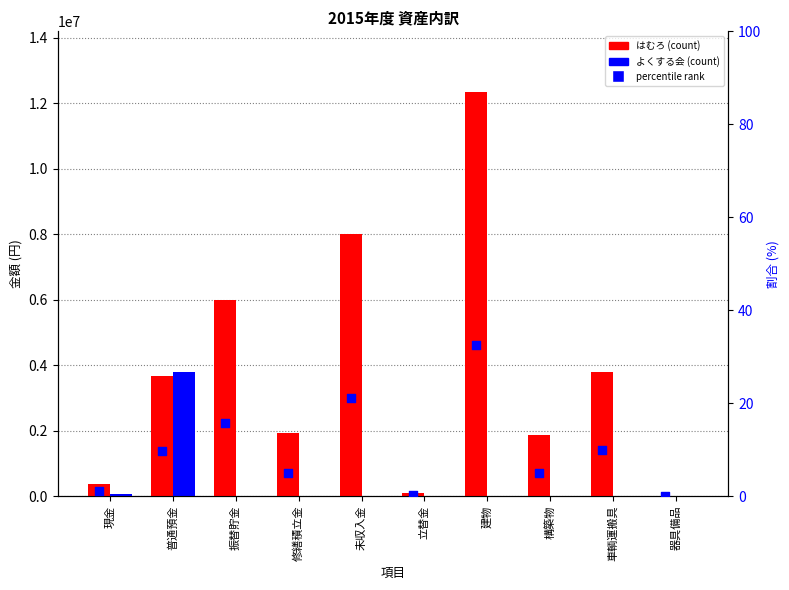

Which series contains the lowest Y value?

よくする会